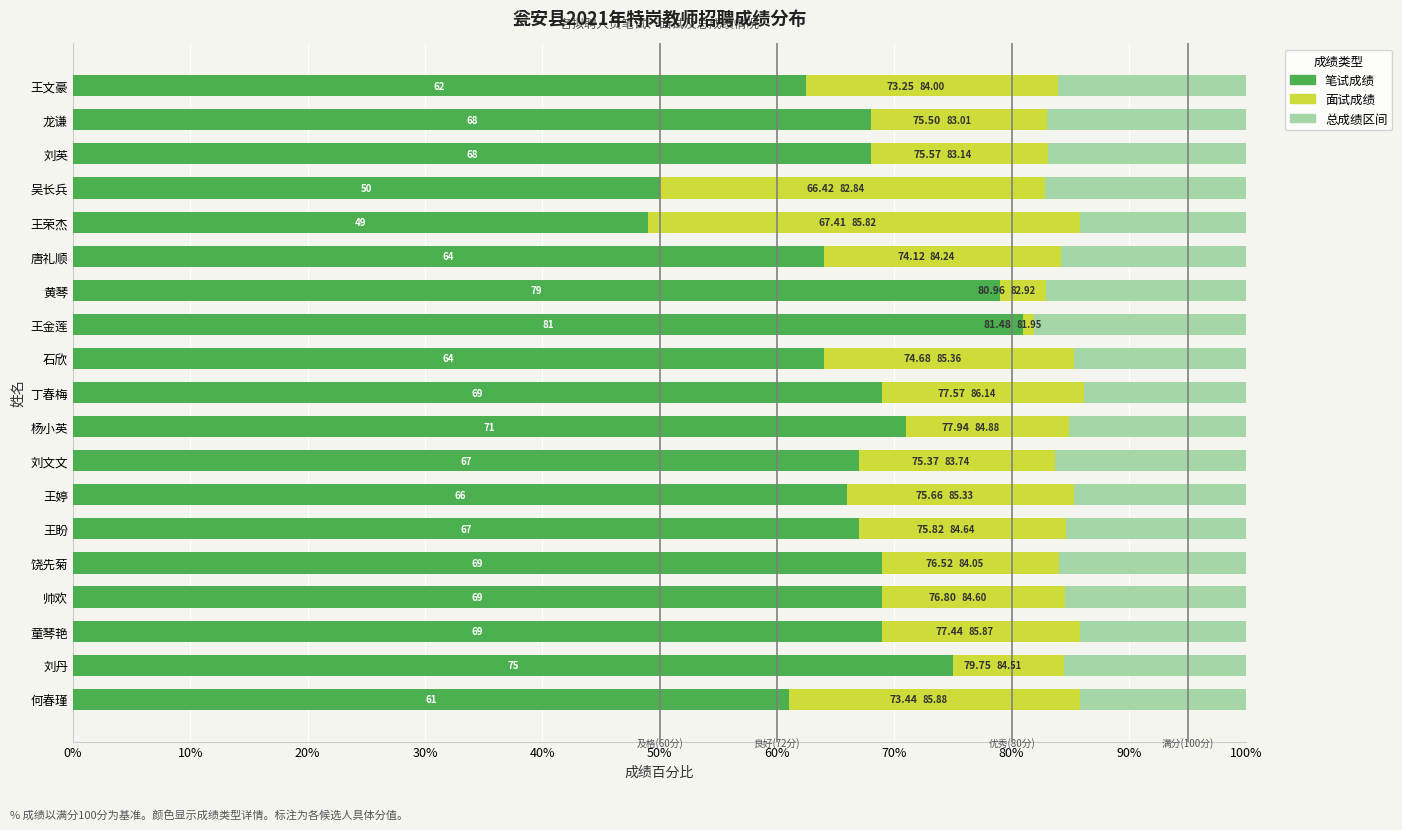

What are all the series names shown in the legend?

笔试成绩, 面试成绩, 总成绩区间